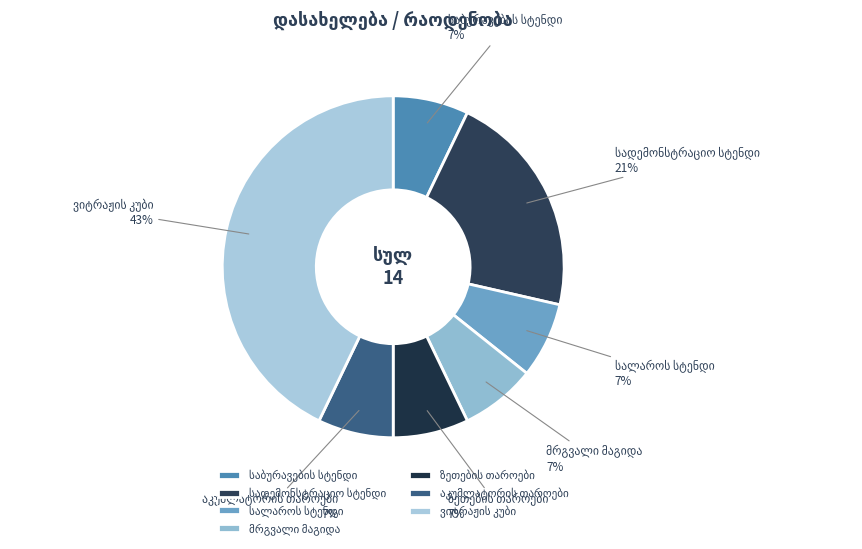

Does any single category account for the majority?

No